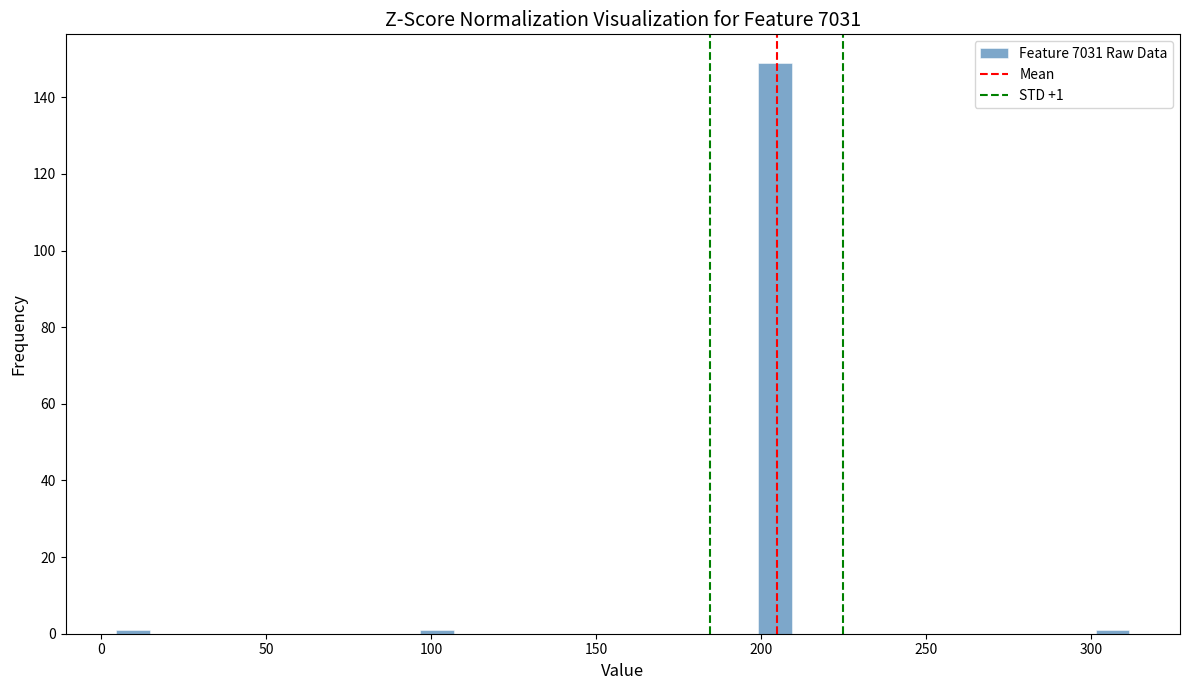

Around what value on the x-axis is the tallest bar? Give the approximate position of its centre, as read against the axis.

205